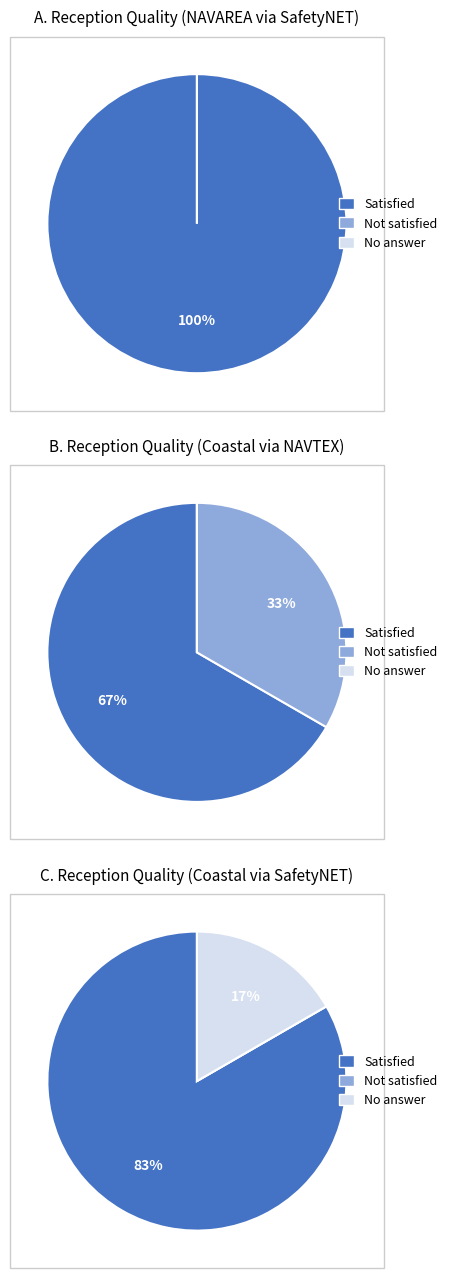

What is the largest slice in the pie chart?

Reception quality (NAVAREA)